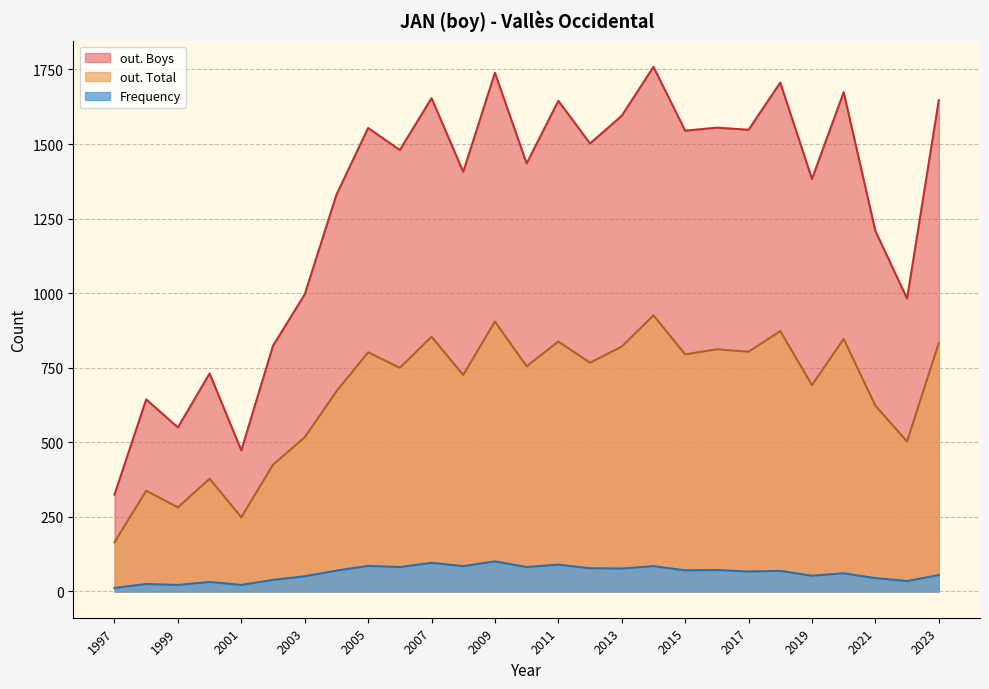

True or false: out. Total and out. Boys cross at least once.

False